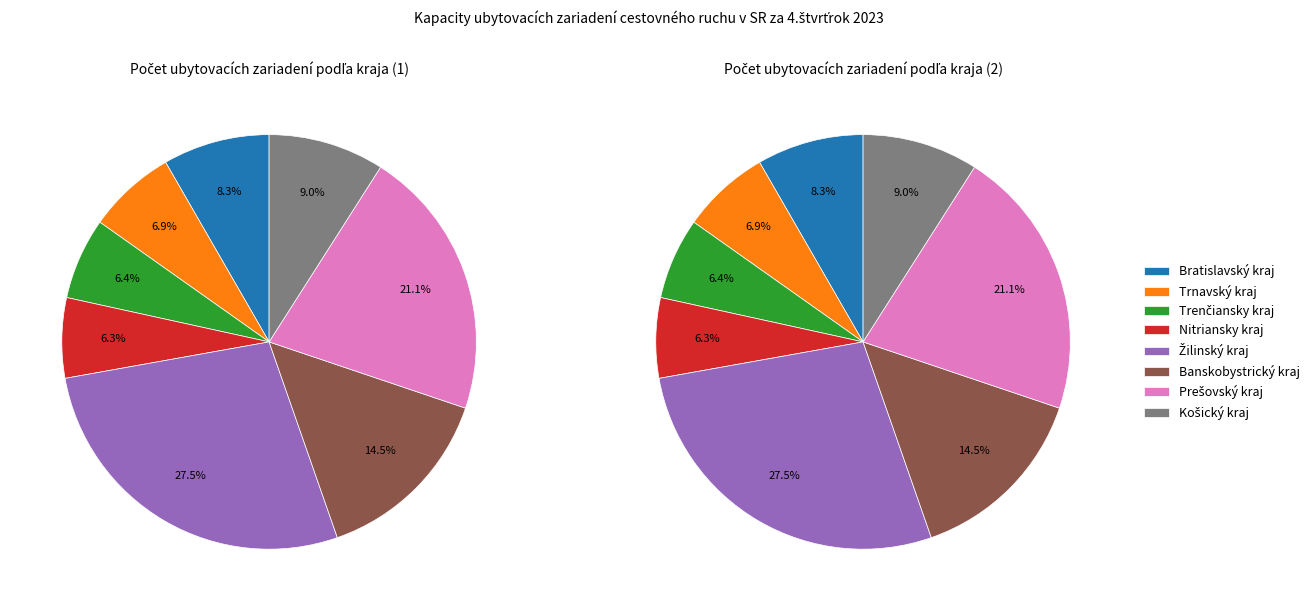

Which slice is the largest?

Žilinský kraj